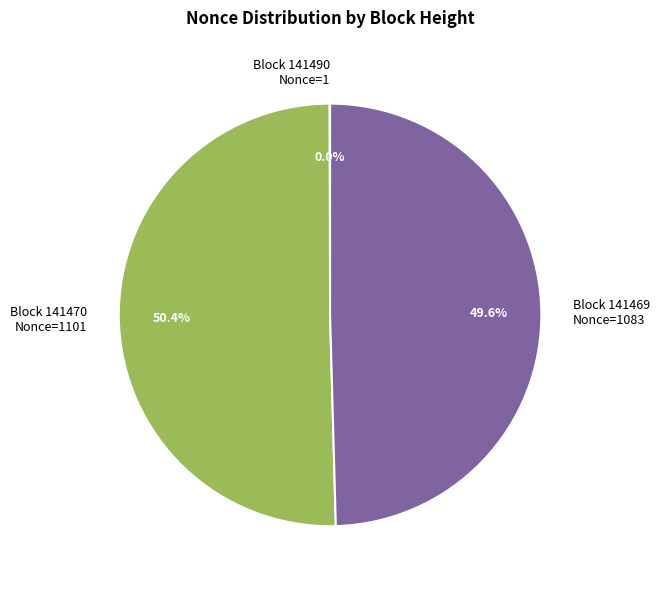

Which slice is the largest?

Block 141470 Nonce=1101